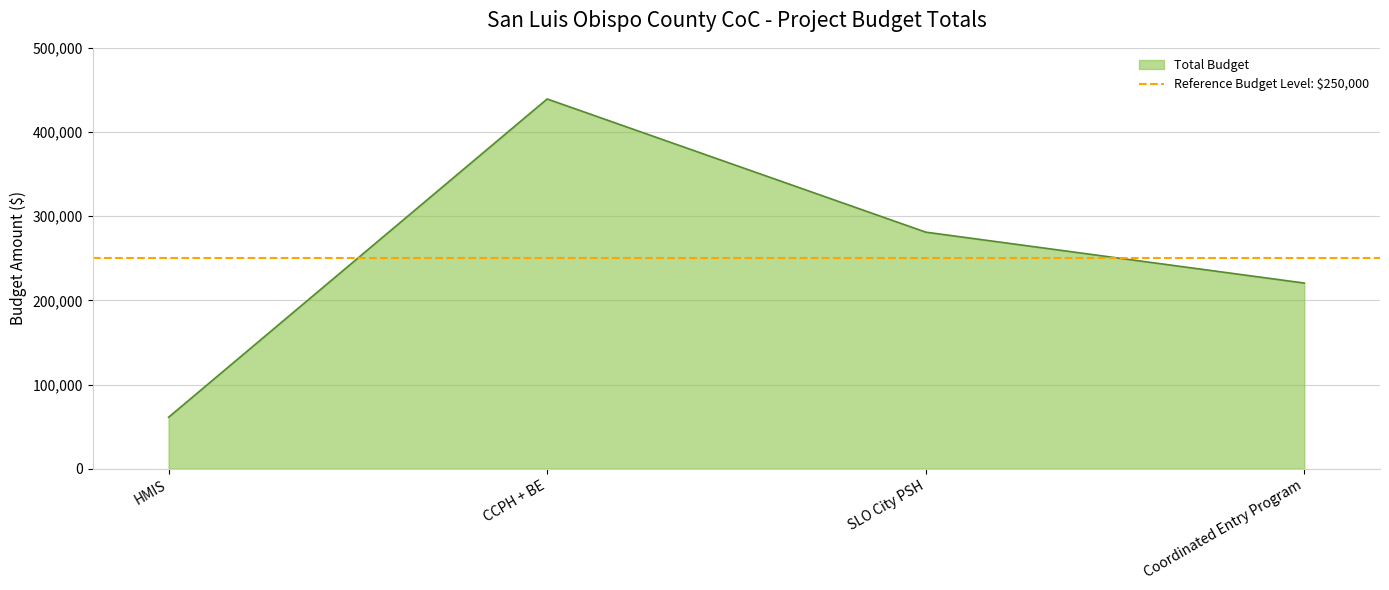

What is the value of the 3rd point from the left?

281047